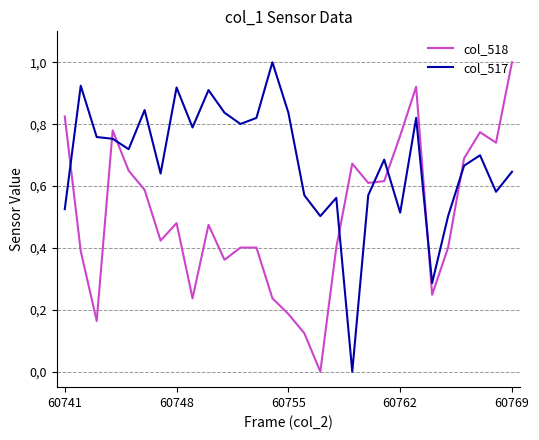

At how many categories does at least one series exceed 0?

29